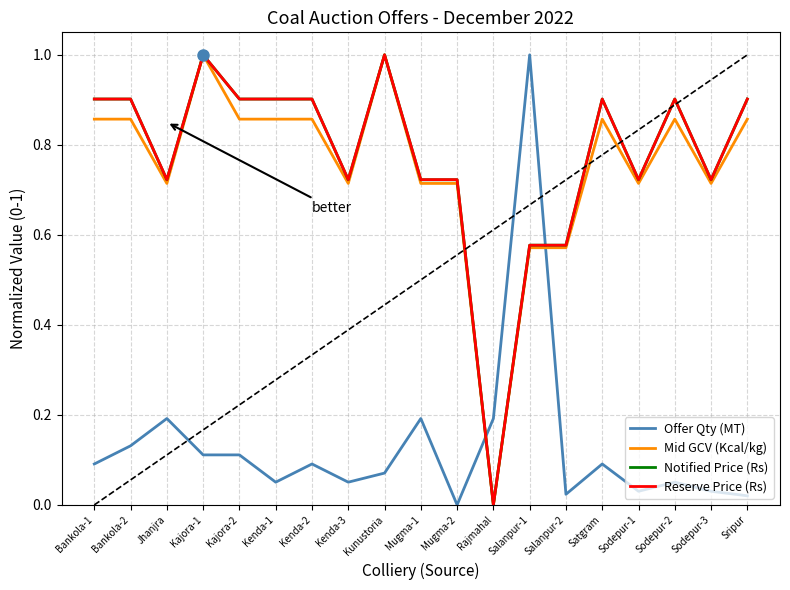

How many values in Mid GCV (Kcal/kg) are above zero?

18